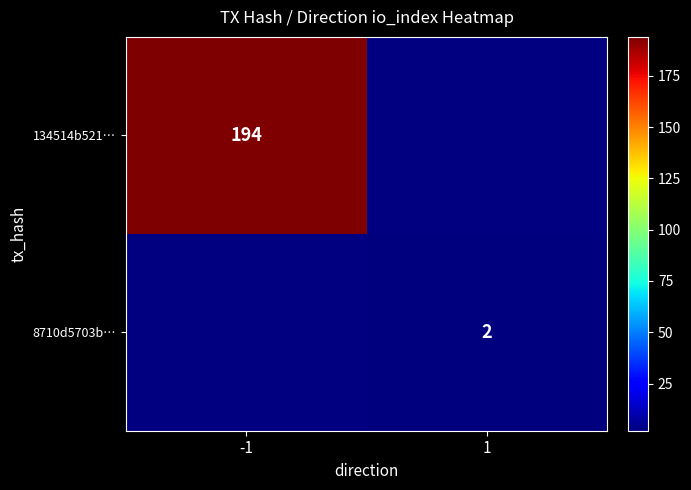

True or false: 8710d5703b… has a value of 3.1 at 1.

False